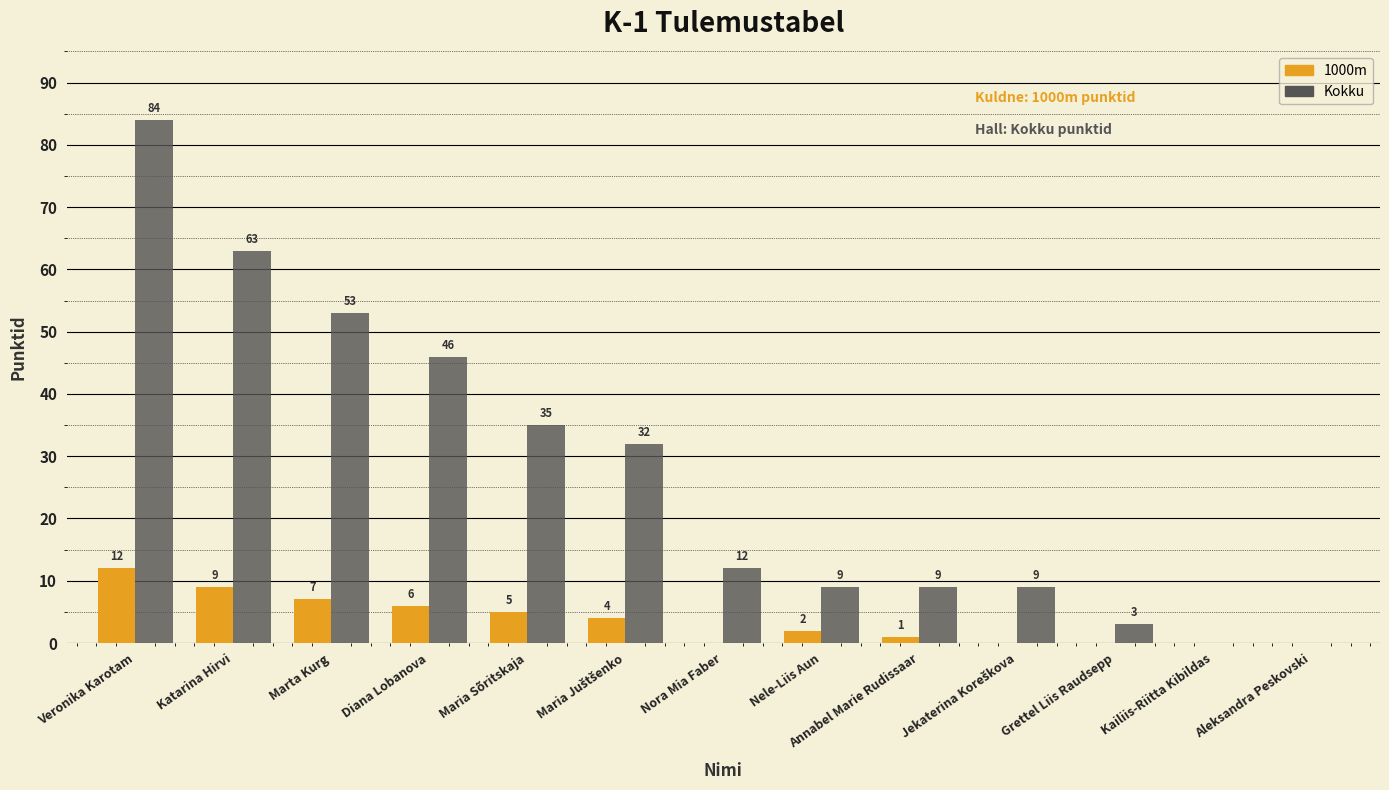

Which series has the largest total across all categories?

Kokku